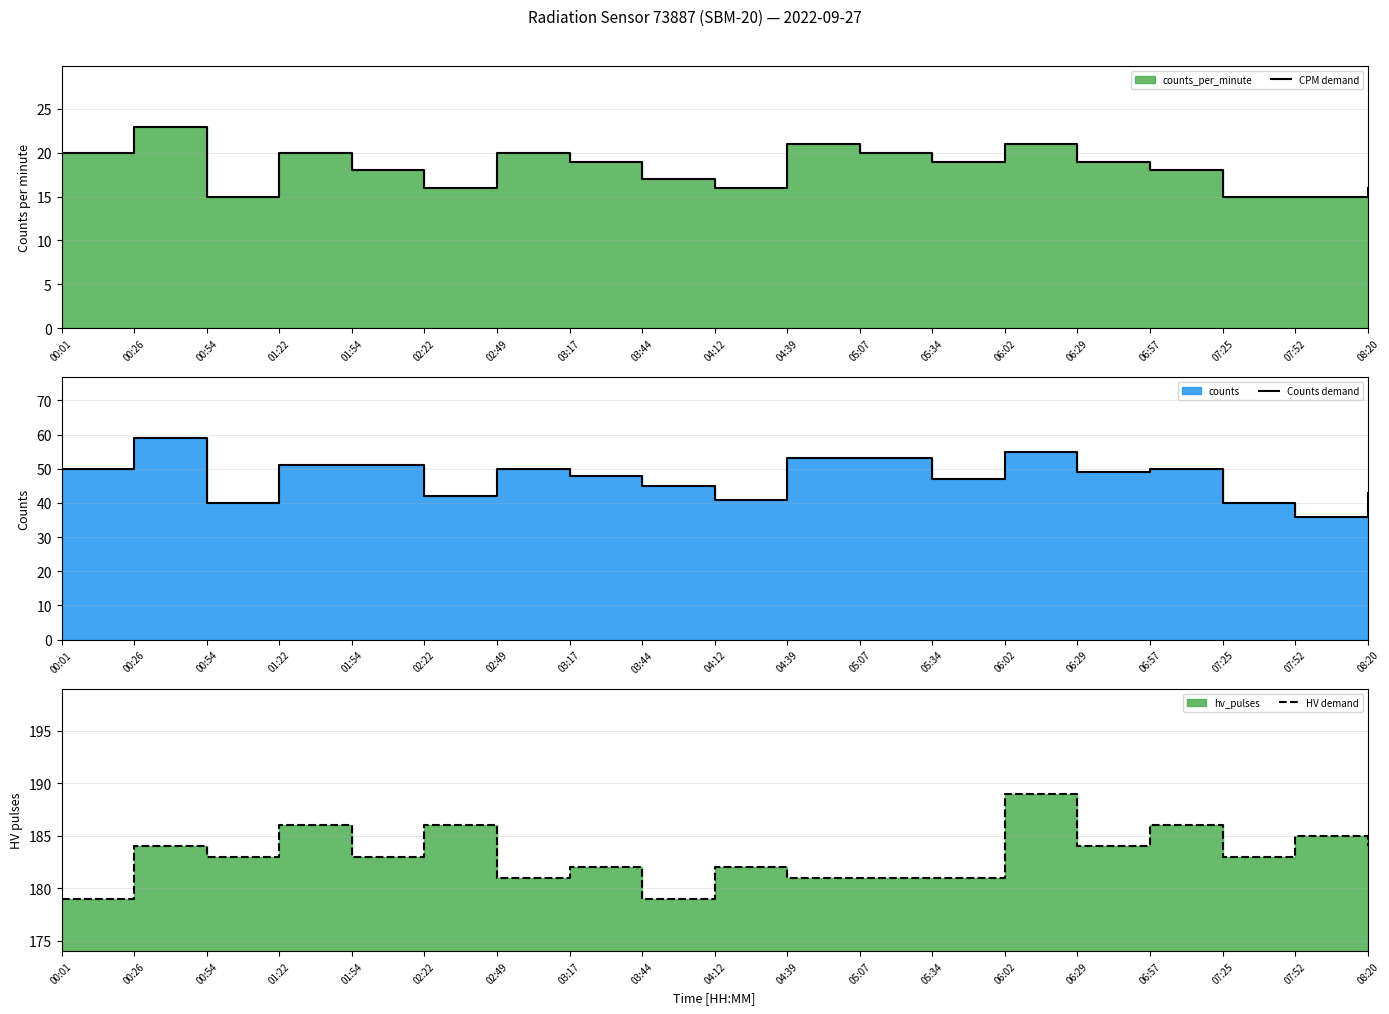

What is the label of the 6th point from the right?

06:02